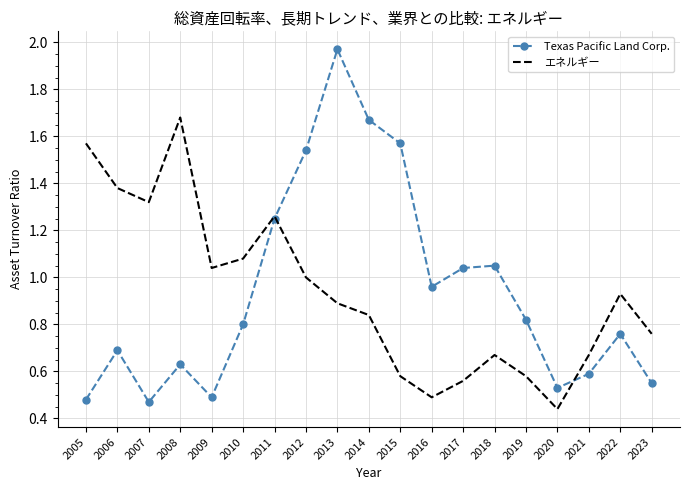

Is the value of エネルギー at 2022 greater than the value of Texas Pacific Land Corp. at 2020?

Yes